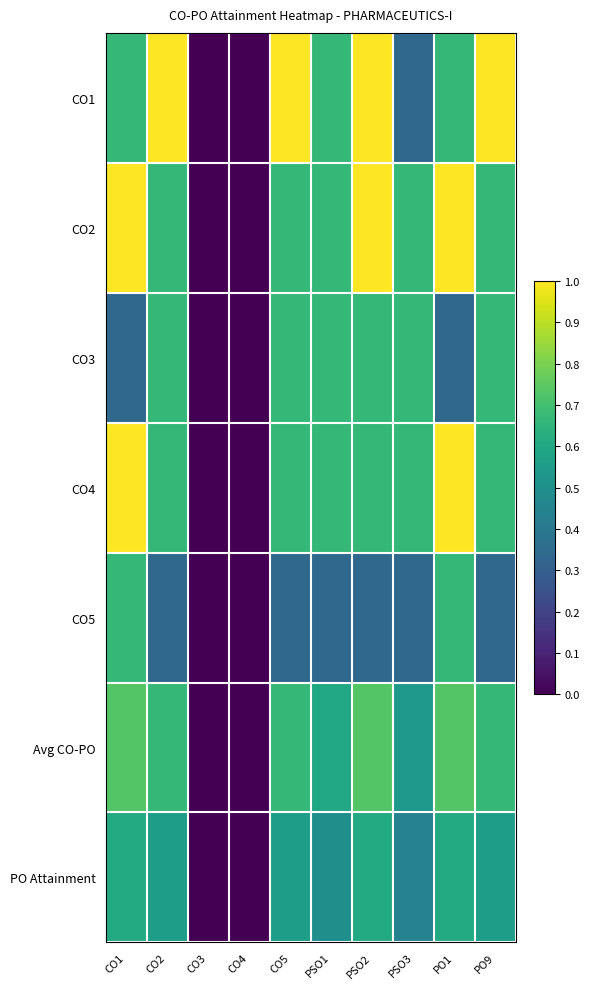

Count the number of categories in the chart.

10